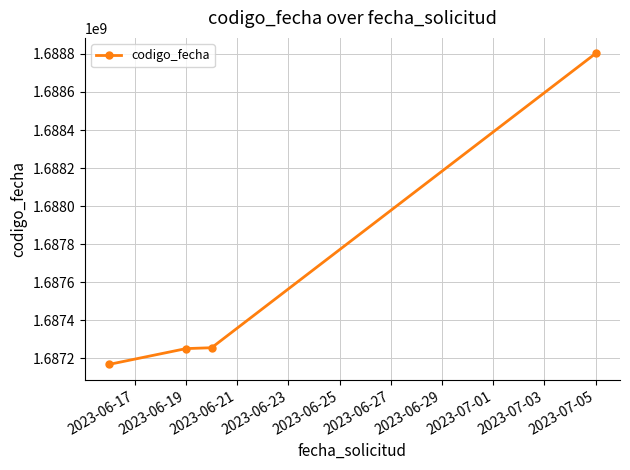

True or false: the data has more than 2 interior local peaks.

False